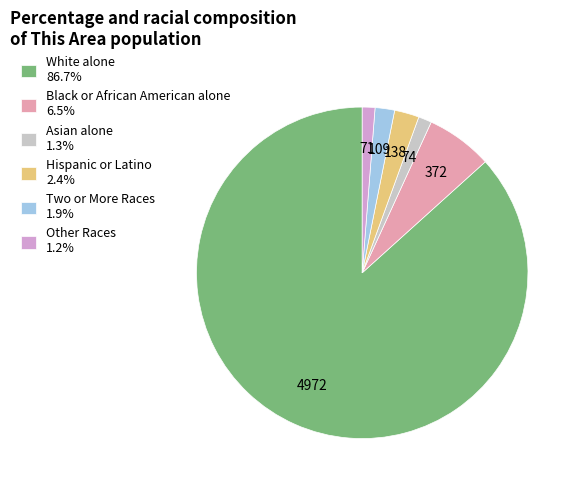

Is the sum of White alone and Two or More Races greater than half?

Yes